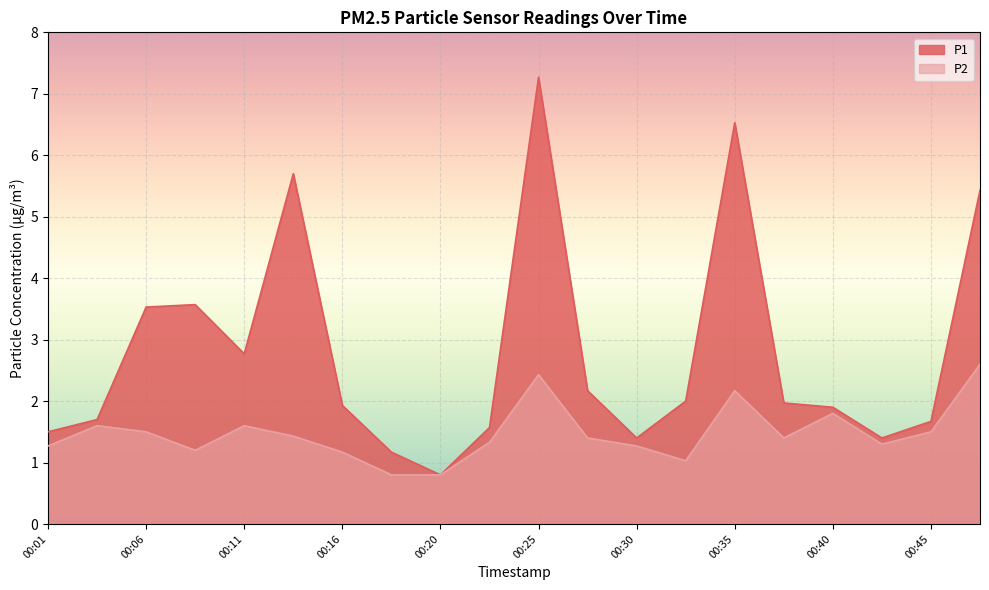

The P2 series shows 1.1 at 00:20. True or false?

False